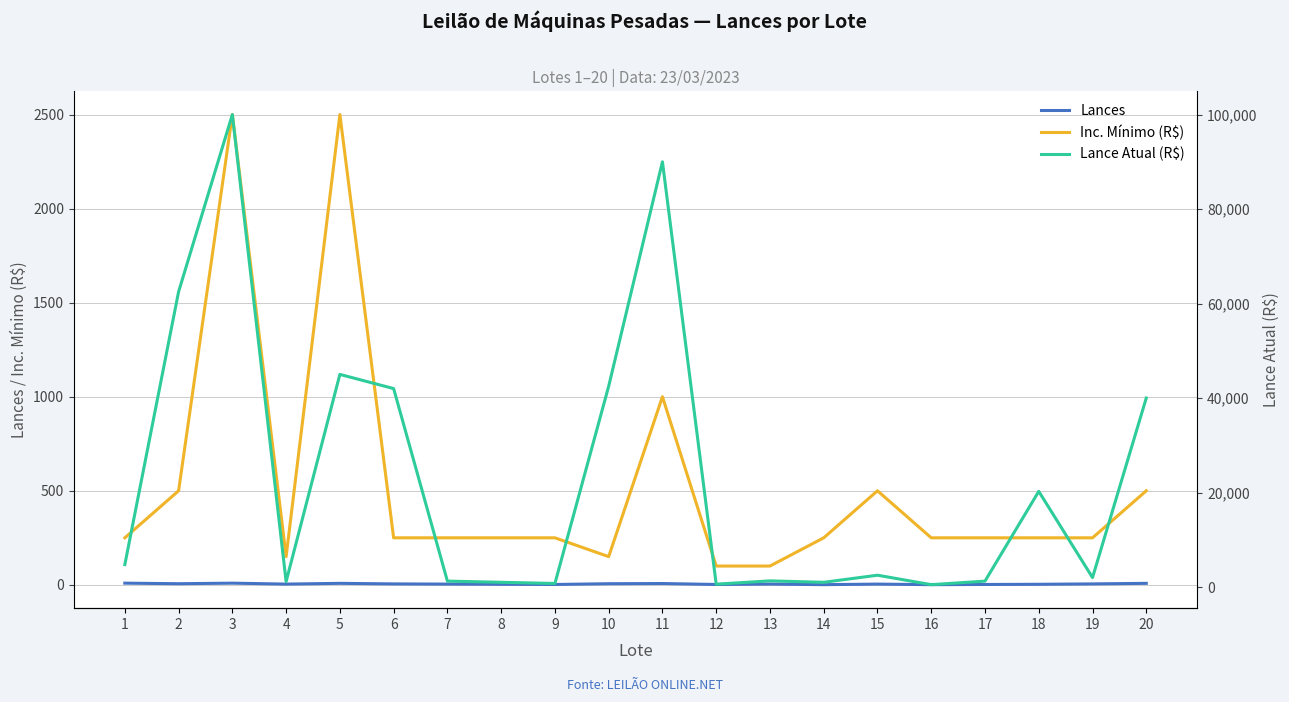

How many values in the Lances series are below 4?

7